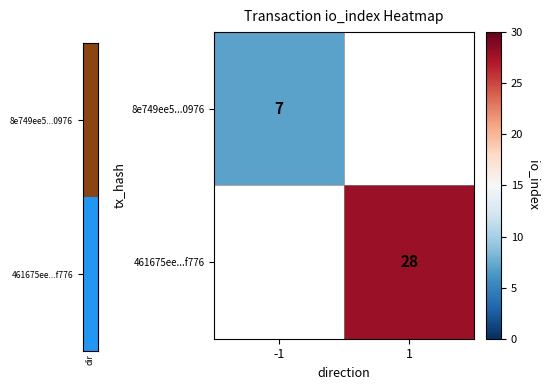

The value of 8e749ee5...0976 at -1 is 7. True or false?

True